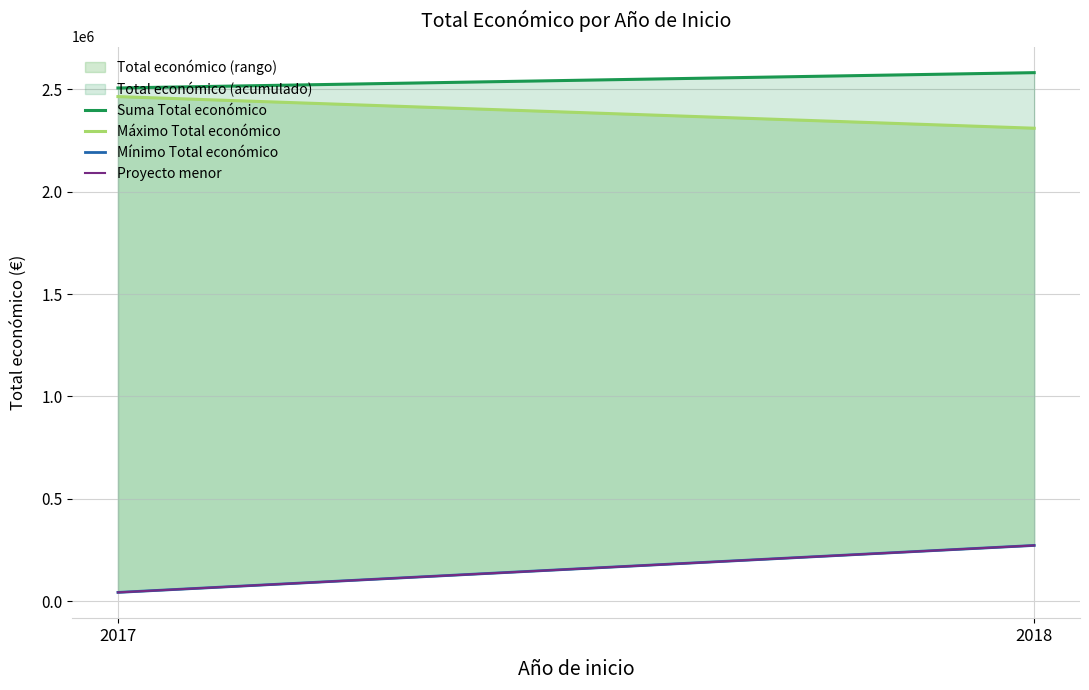

At how many categories does at least one series exceed 2005797?

2